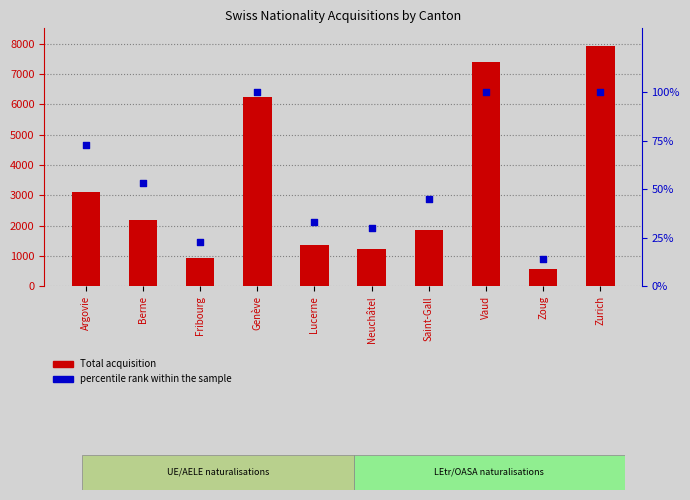

What is the total value across all series at Zoug?

586